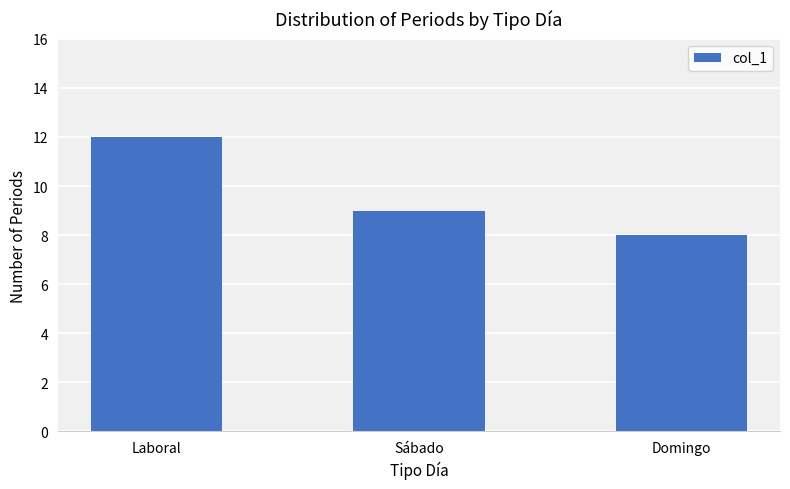

Reading left to right, transcribe all the data shown in this chart.

Laboral=12	Sábado=9	Domingo=8